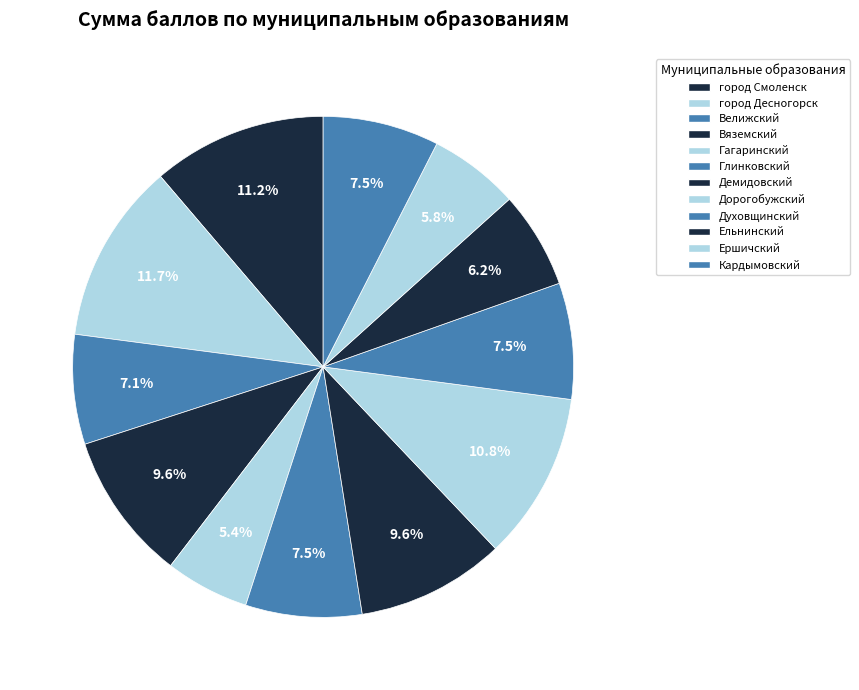

Count the number of slices in the pie.

12